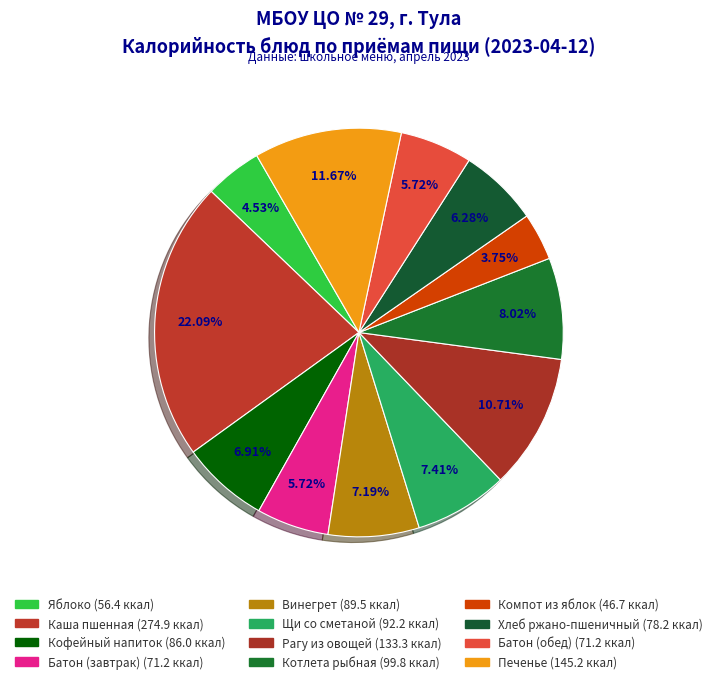

To the nearest percent, what is the average slice percentage?

8%